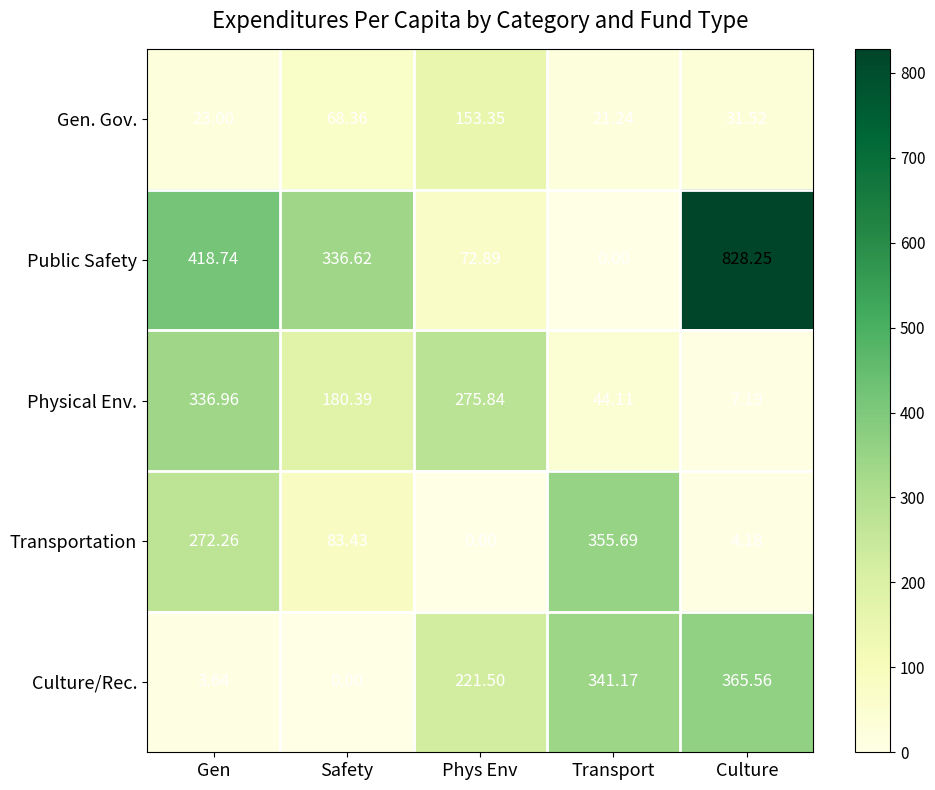

List the series in order of their peak value, highest first.

Public Safety, Culture/Rec., Transportation, Physical Env., Gen. Gov.